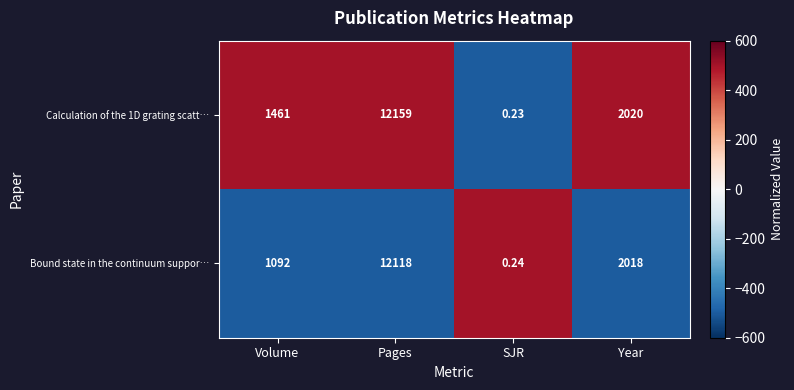

Which series changed the most between SJR and Year?

Calculation of the 1D grating scatt…